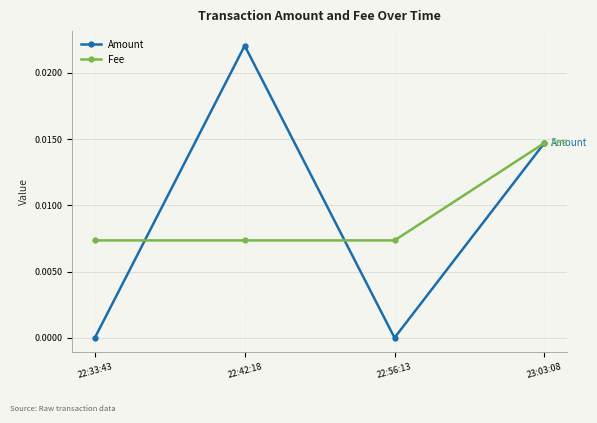

At how many categories does at least one series exceed 0?

4